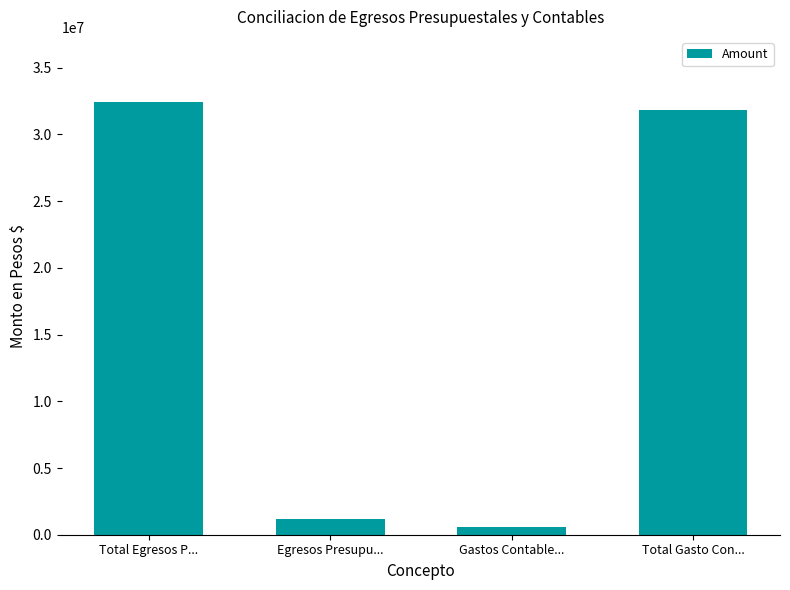

What is the label of the 2nd bar from the left?

Egresos Presupu...